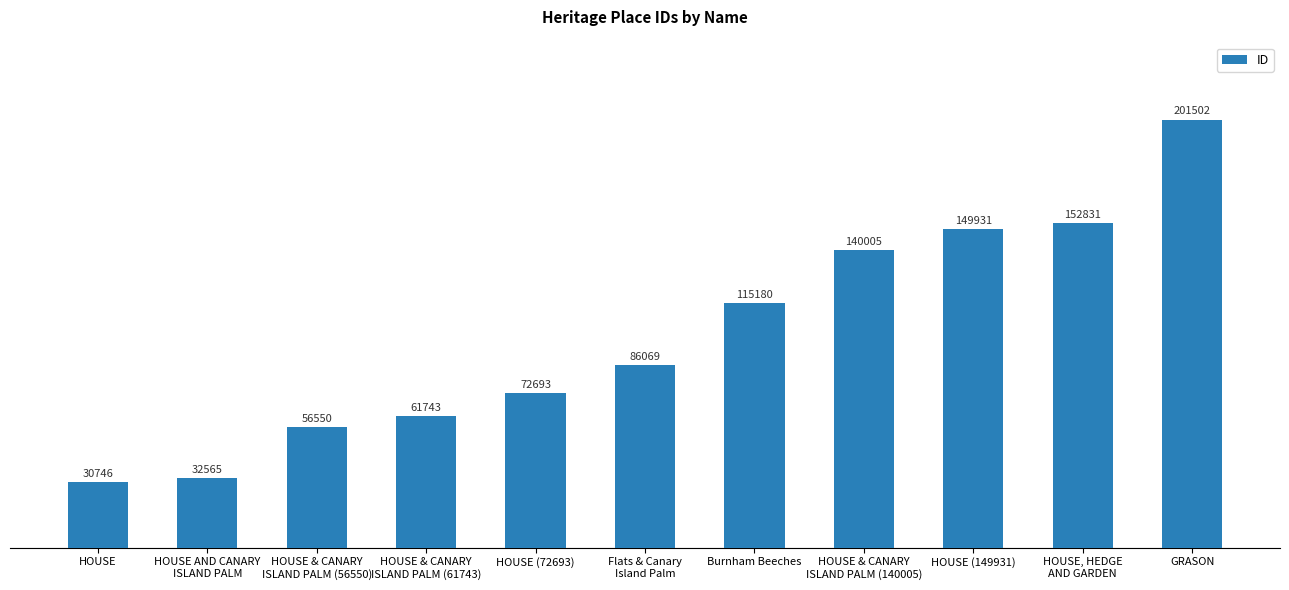

What is the greatest value displayed?

201502